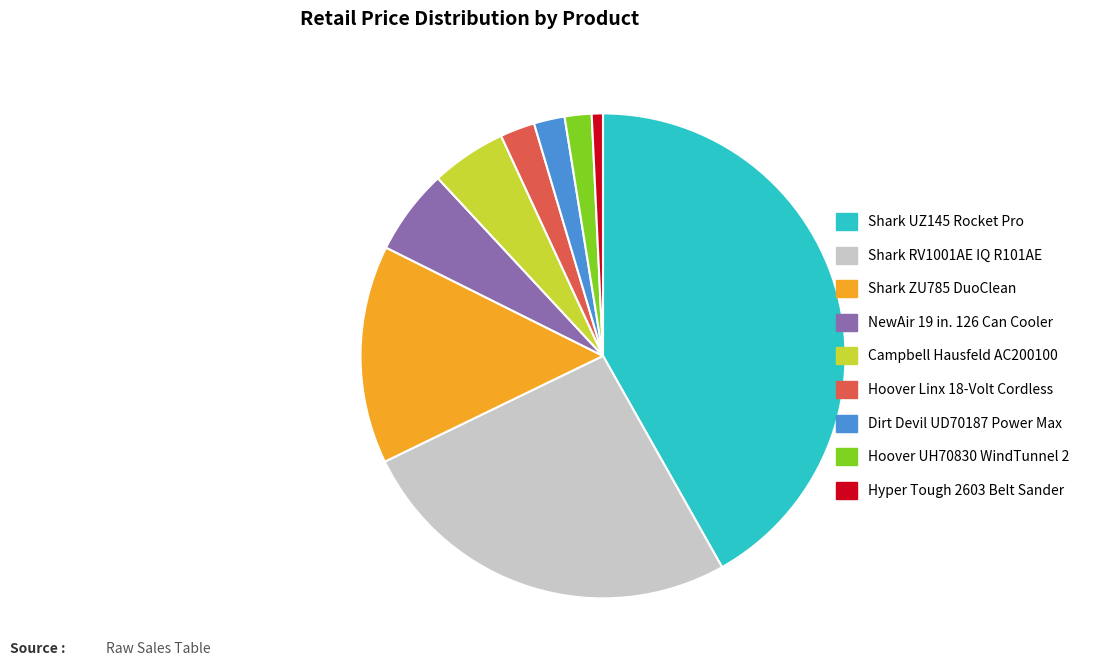

Count the number of slices in the pie.

9